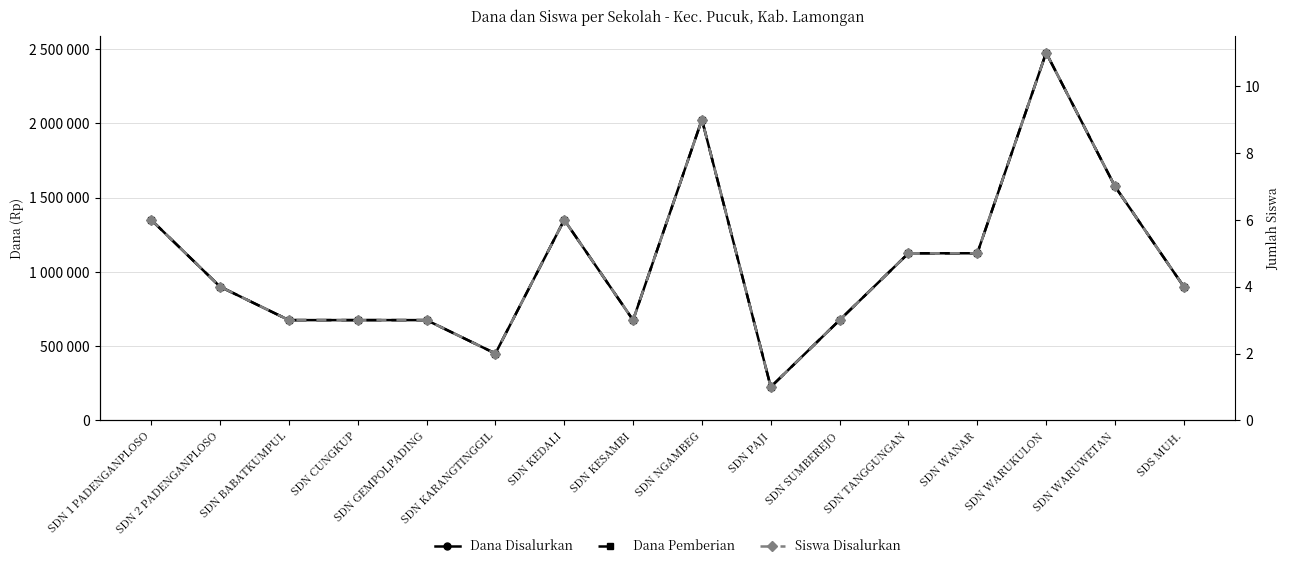

At which category does the chart reach its peak across all series?

SDN WARUKULON